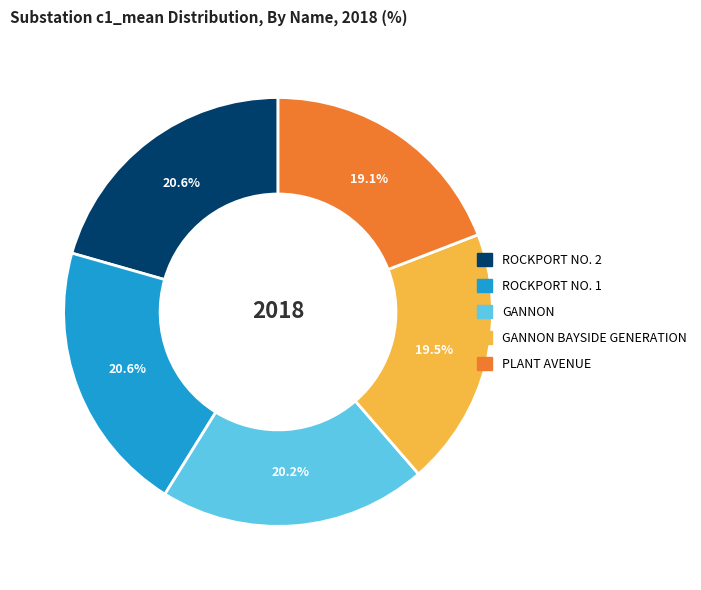

Is there a majority slice in this chart?

No